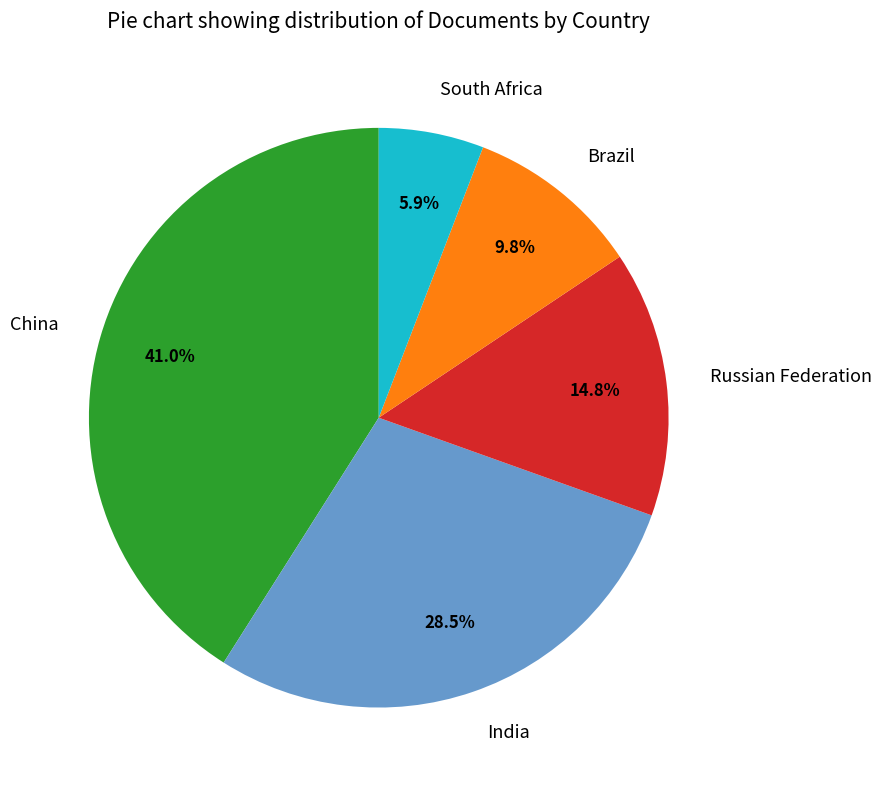

Does Russian Federation represent more than half of the total?

No